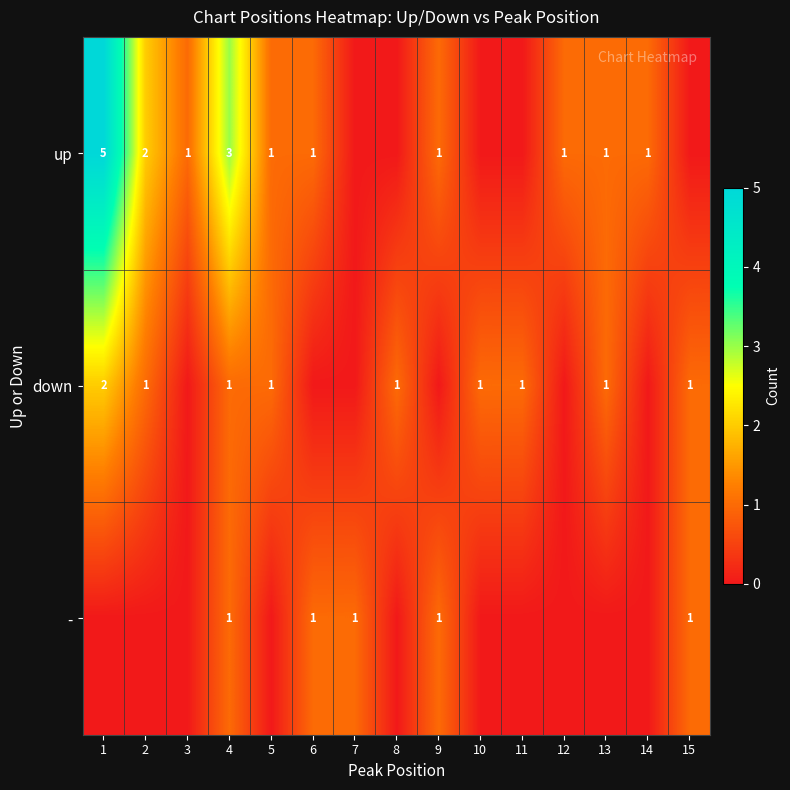

The up series shows 3 at 4. True or false?

True